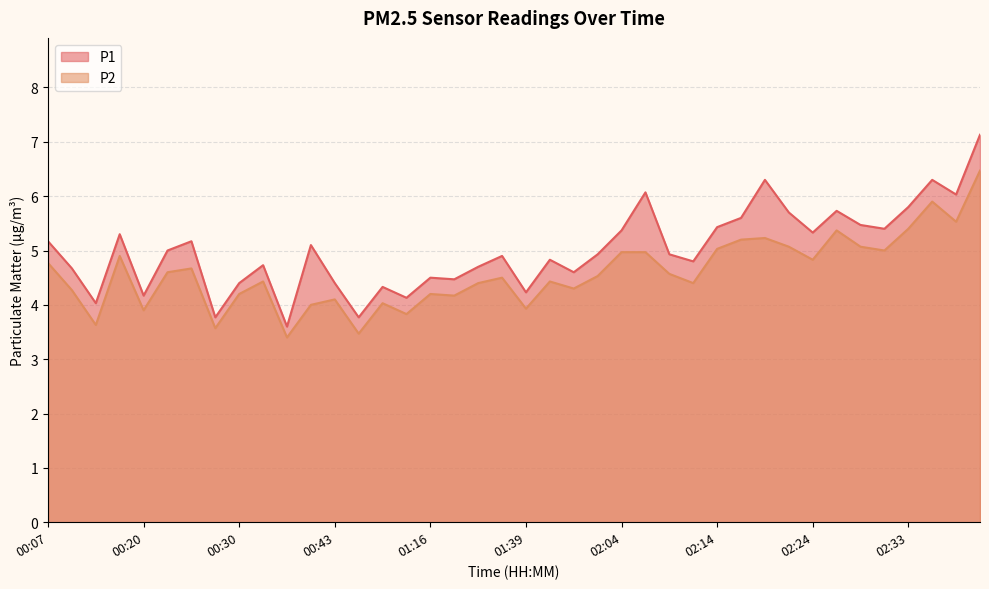

What is the total value across all series at 02:38?

11.6